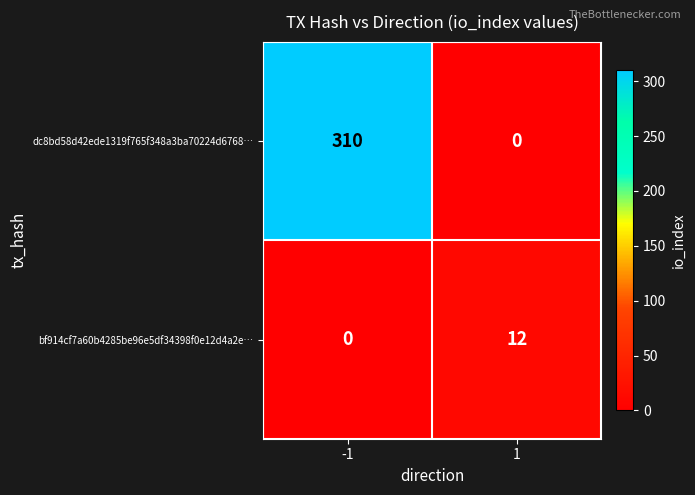

How many data points does each series have?

2